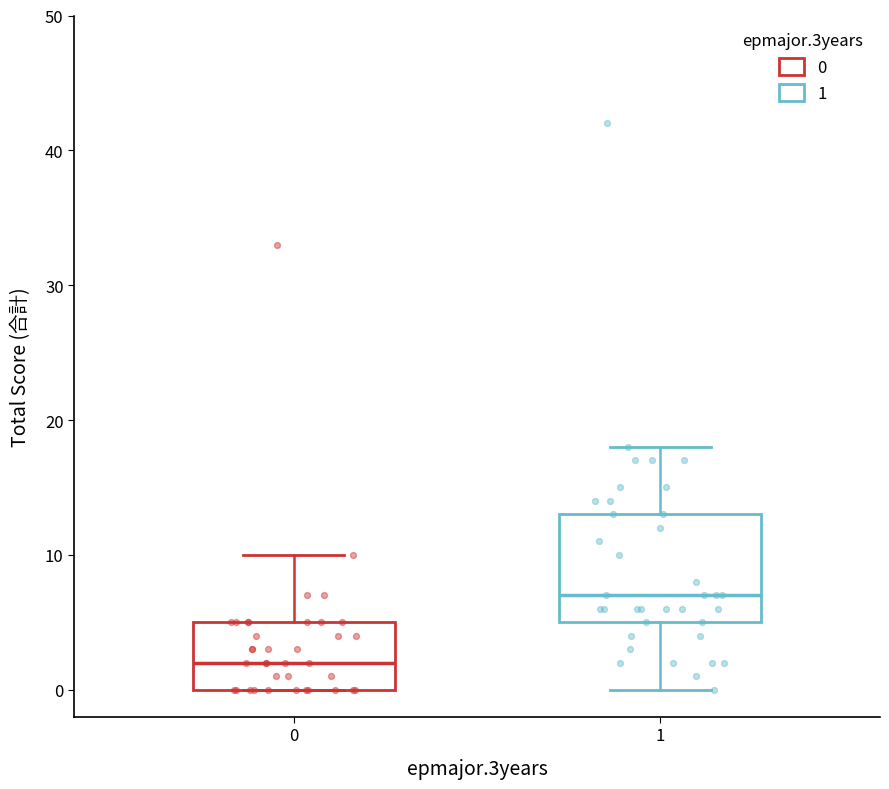

Reading left to right, transcribe this box plot: for each box, give where its median line is, the range the box spans, and where its two whiskers end, as read against the y-axis. The values are not printed on the chart, so give them approximately, as read against the axis.

0: median 2, box 0 to 5, whiskers 0 to 10
1: median 7, box 5 to 13, whiskers 0 to 18